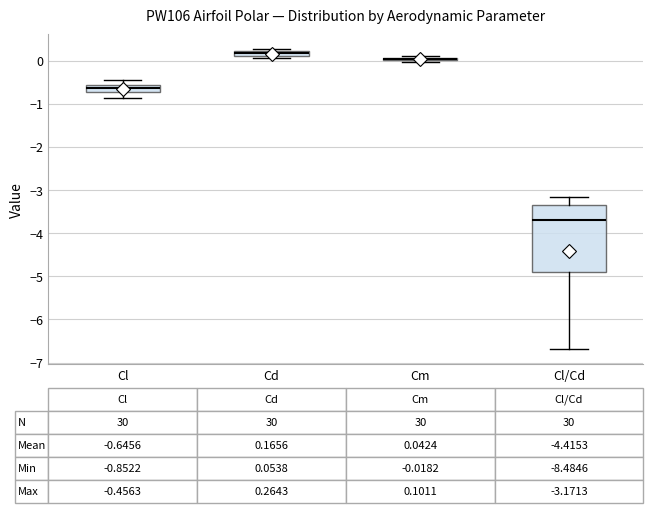

Comparing the boxes themselves (not the whiskers), which one is the tallest?

Cl/Cd